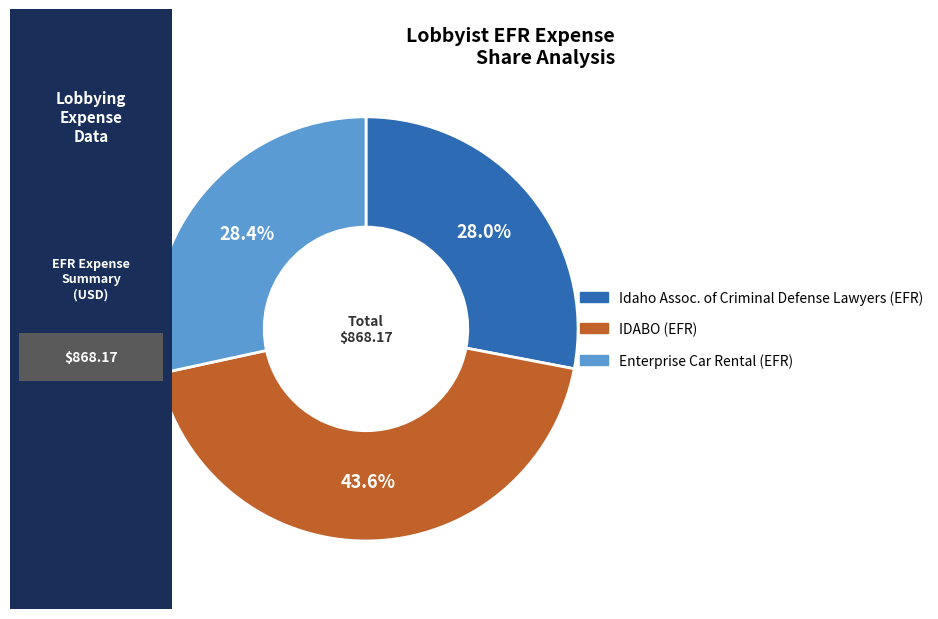

Does any single category account for the majority?

No